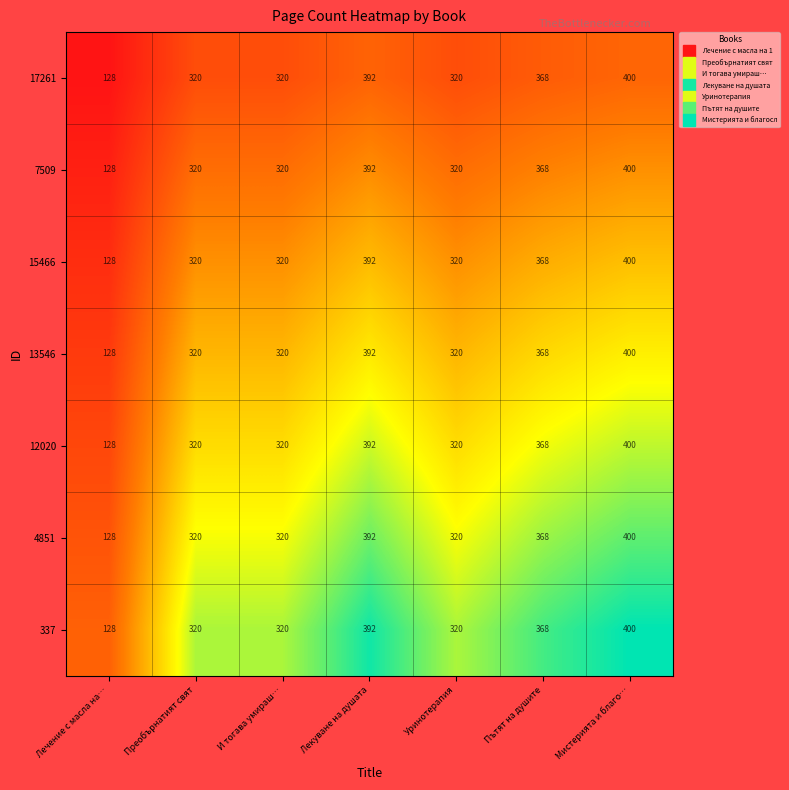

What is the approximate value of 13546 at Мистерията и благо…, to the nearest 5?

400